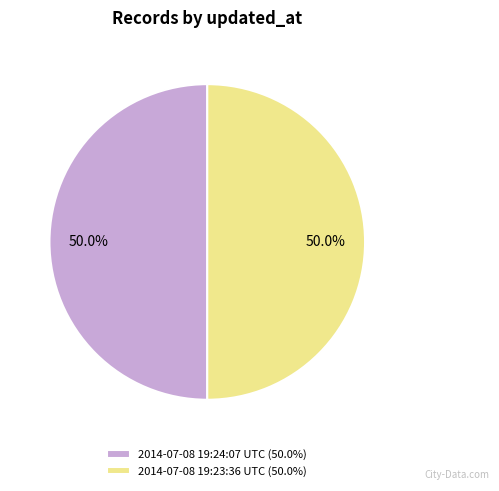

To the nearest percent, what percentage of the pie is 2014-07-08 19:23:36 UTC?

50%